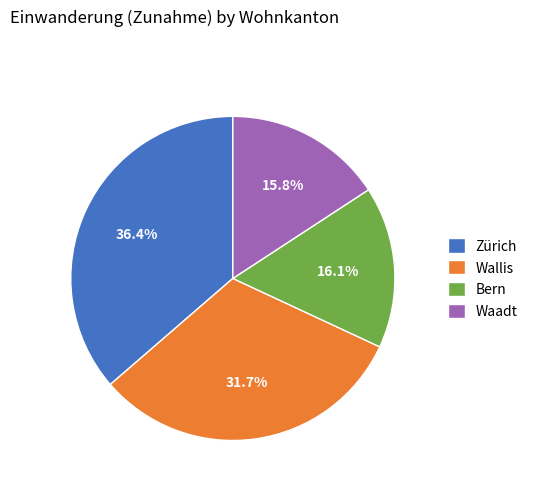

Is the sum of Bern and Wallis greater than half?

No